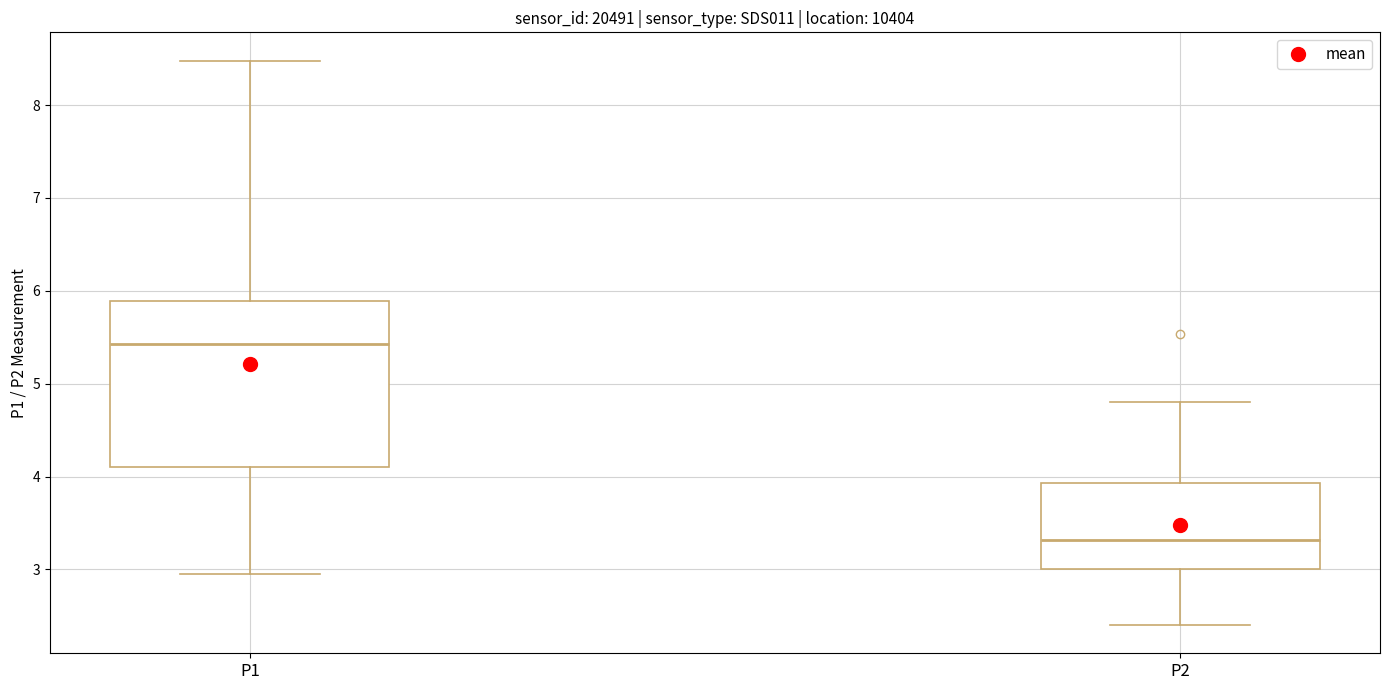

Where is the upper edge of the box for P2 on the y-axis? The values are not printed on the chart, so give them approximately, as read against the axis.

3.9